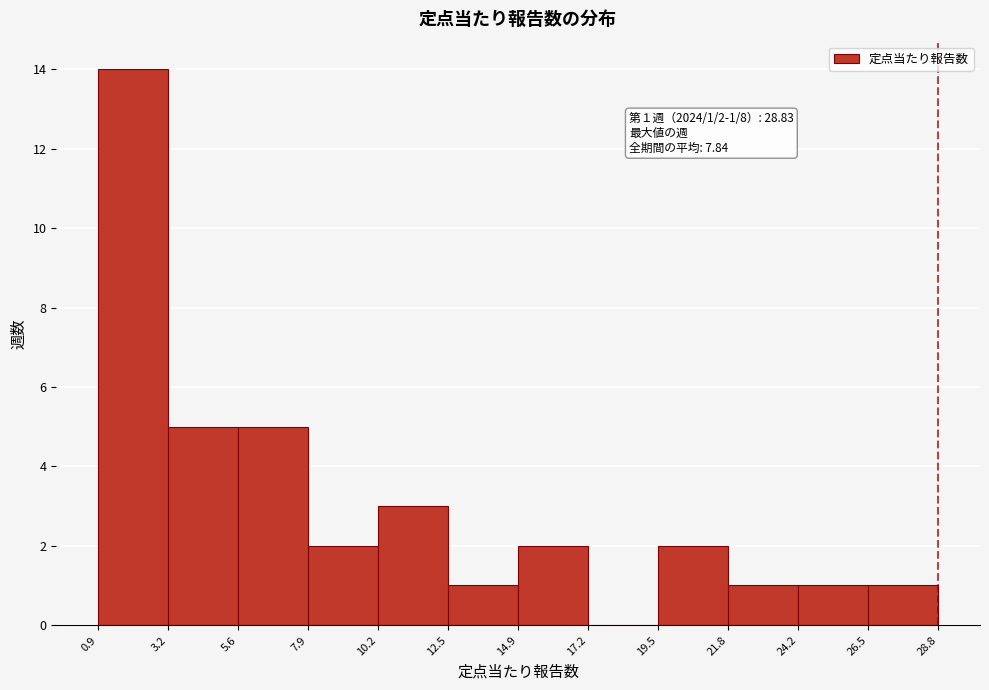

Over which range of the x-axis is the bar tallest?

0.9 to 3.2